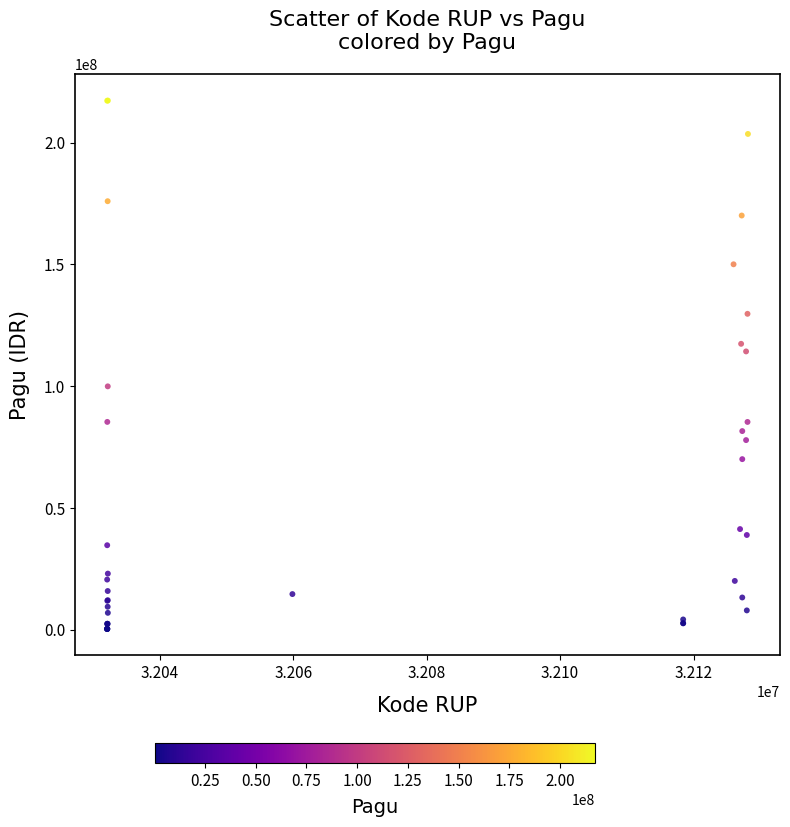

What Y value in the scatter plot is closest to 108830000?

114296000